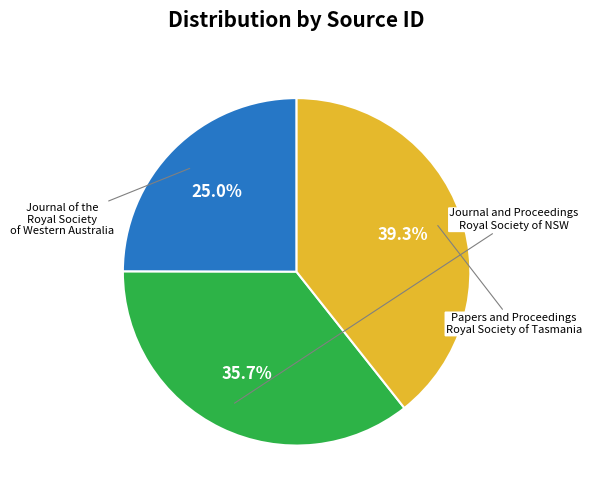

Is there any slice that represents more than half of the pie?

No